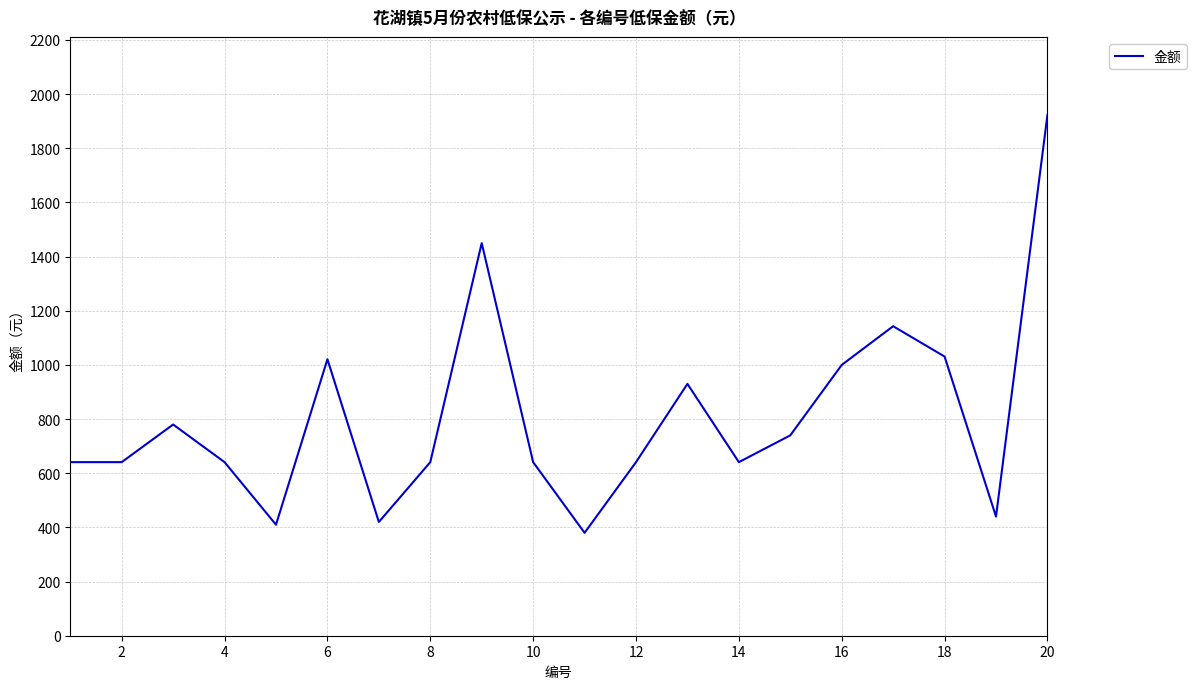

How many interior local peaks (higher than both neighbors) does the data have?

5